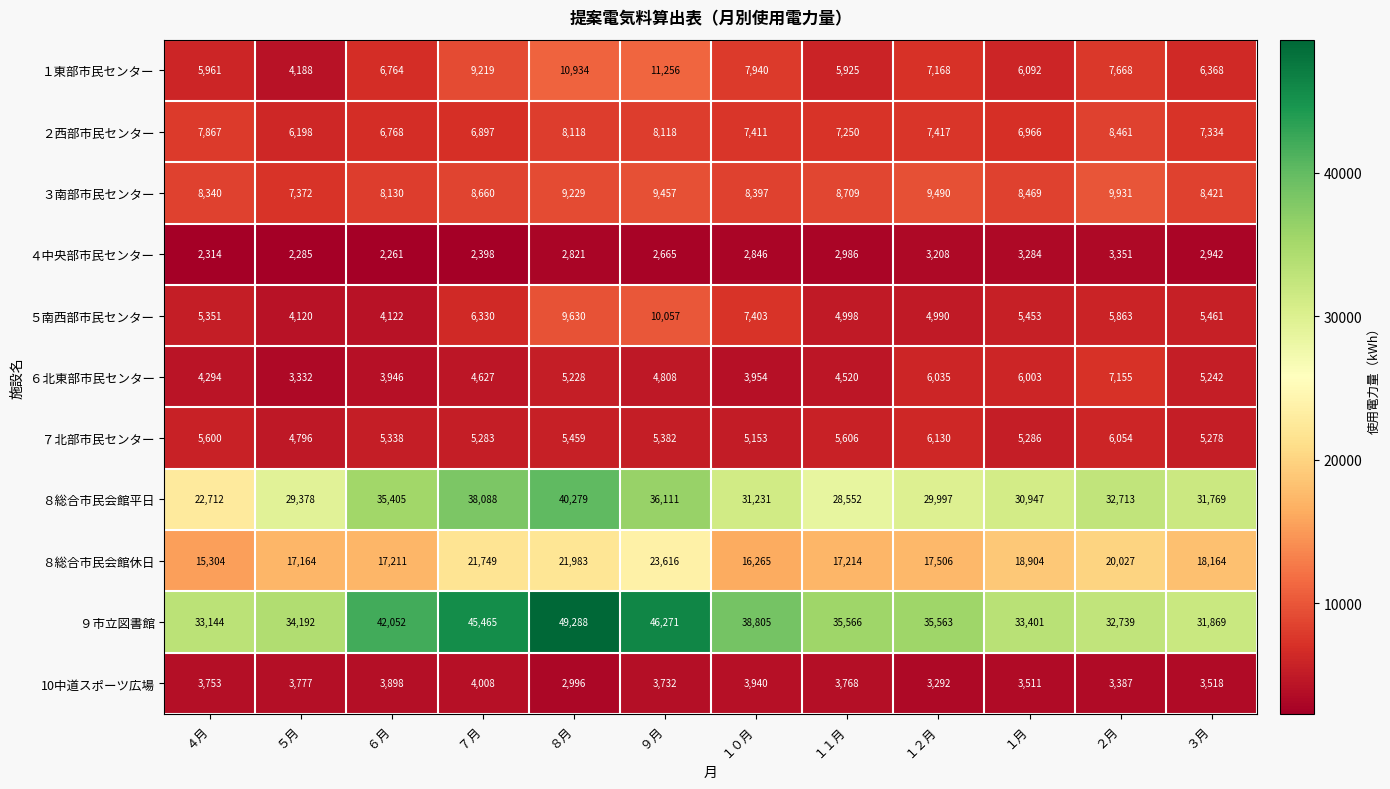

What is the total value across all series at ４月?

114640